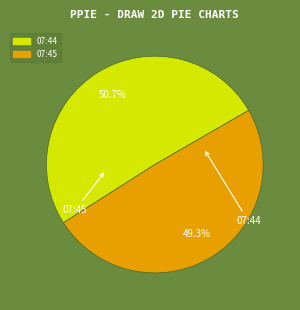

Rank the categories by value from lowest to highest.

2023-01-05T07:45:13.965Z, 2023-01-05T07:44:14.102Z